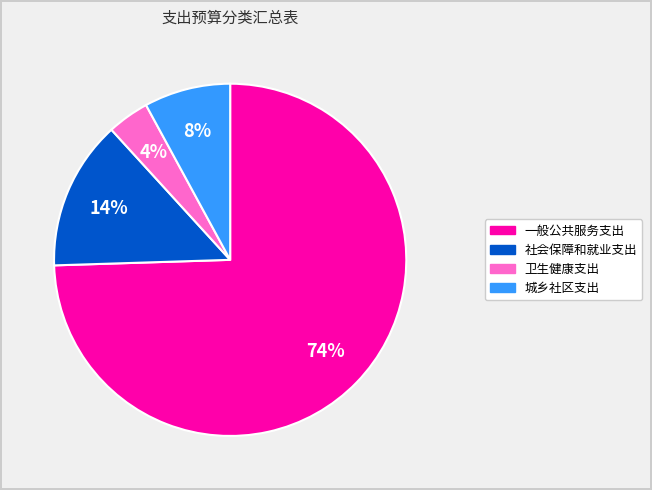

To the nearest percent, what is the average slice percentage?

25%